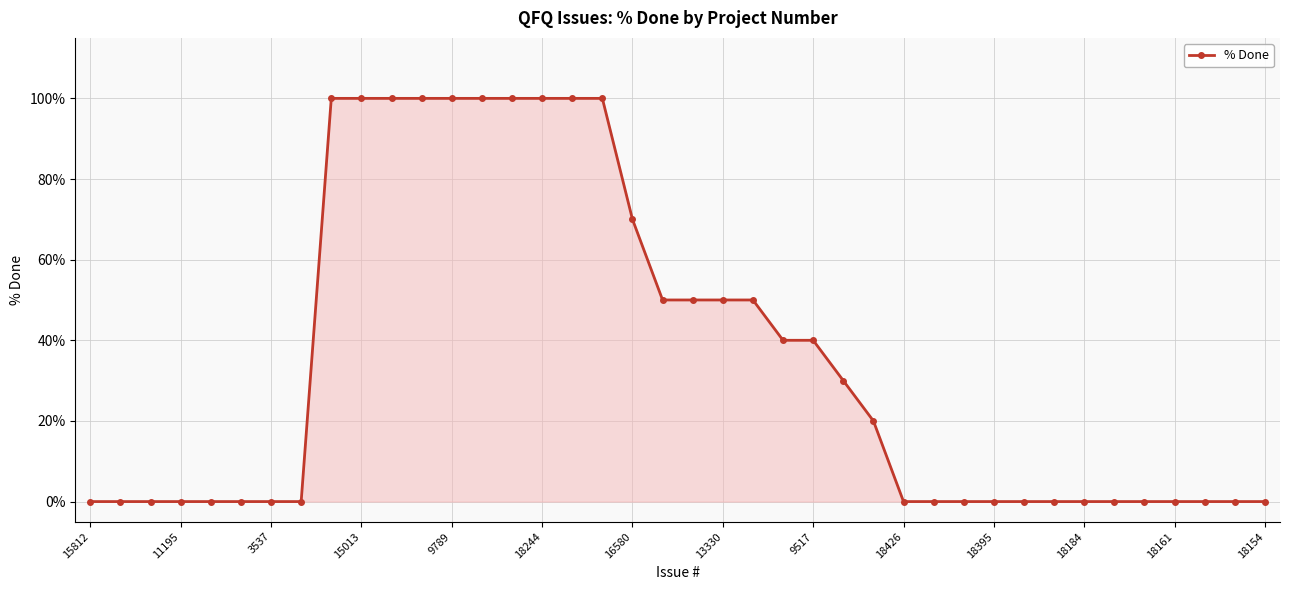

What is the difference between the second highest and minimum values?

100